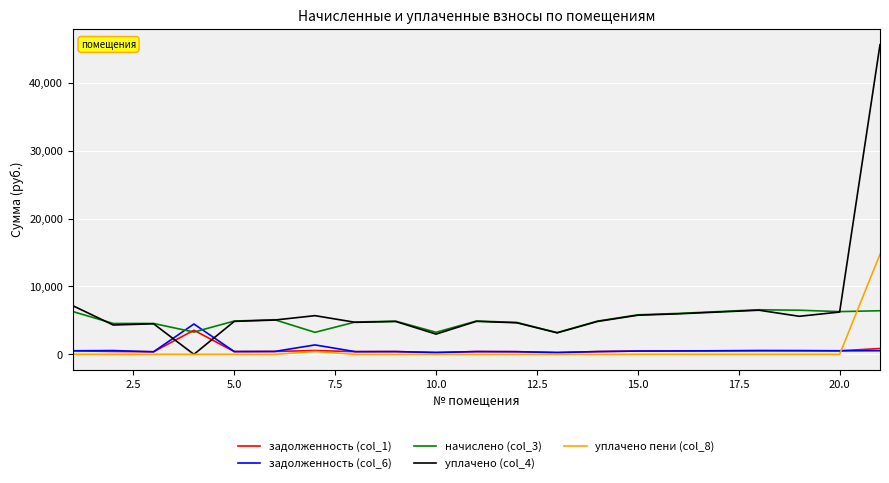

True or false: уплачено (col_4) and задолженность (col_6) intersect in this chart.

True